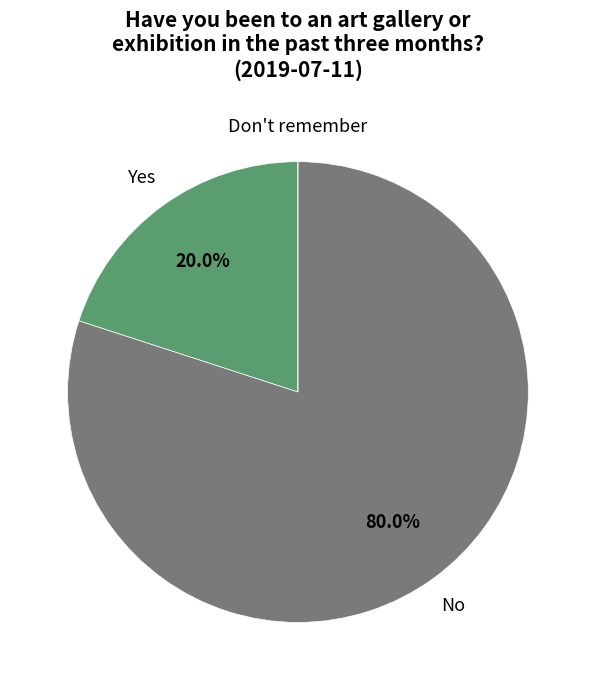

Is there any slice that represents more than half of the pie?

Yes